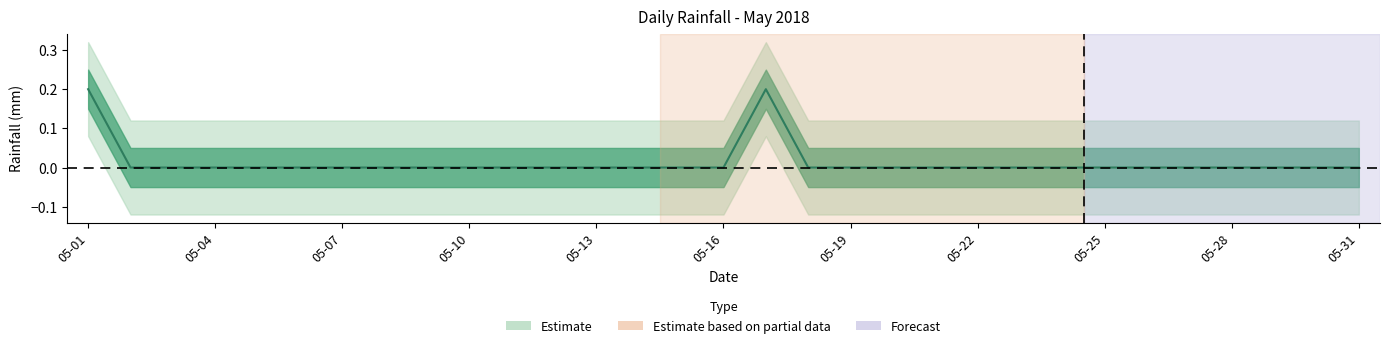

Rank the categories by value from lowest to highest.

05-02, 05-03, 05-04, 05-05, 05-06, 05-07, 05-08, 05-09, 05-10, 05-11, 05-12, 05-13, 05-14, 05-15, 05-16, 05-18, 05-19, 05-20, 05-21, 05-22, 05-23, 05-24, 05-25, 05-26, 05-27, 05-28, 05-29, 05-30, 05-31, 05-01, 05-17